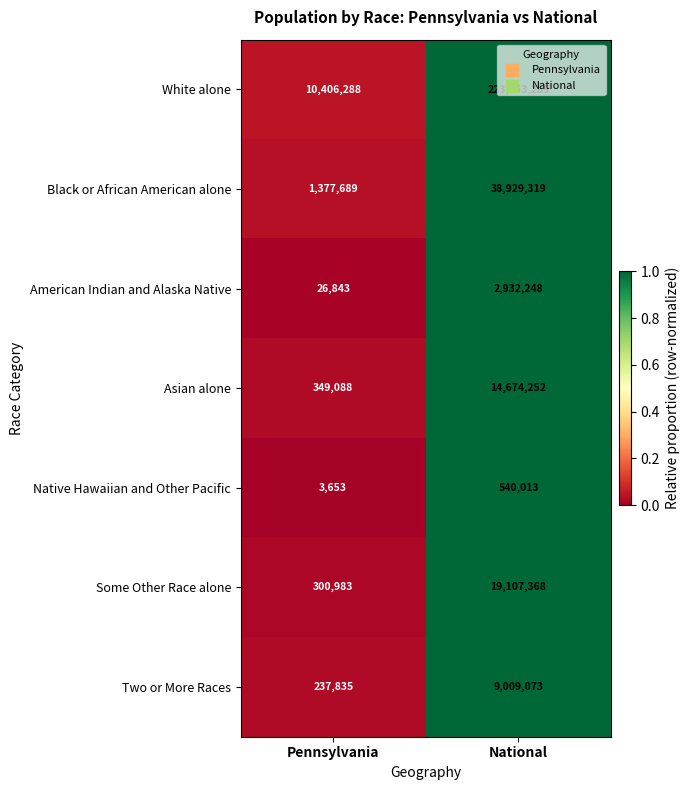

True or false: White alone has a value of 223553265 at National.

True